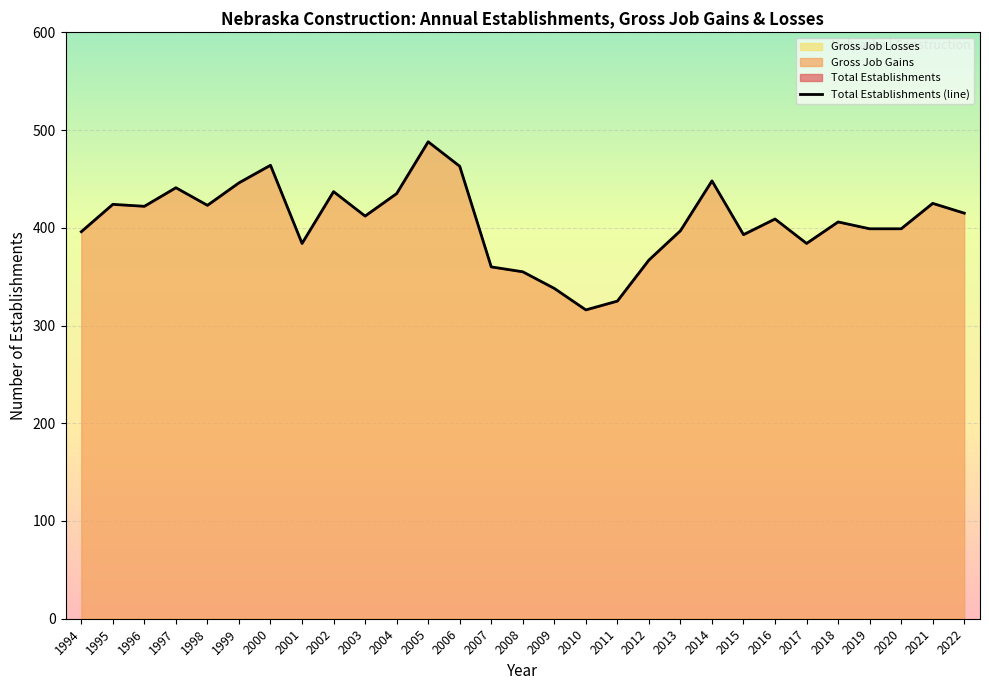

List the labels in order of value, largest first.

2005, 2000, 2006, 2014, 1999, 1997, 2002, 2004, 2021, 1995, 1998, 1996, 2022, 2003, 2016, 2018, 2019, 2020, 2013, 1994, 2015, 2001, 2017, 2012, 2007, 2008, 2009, 2011, 2010